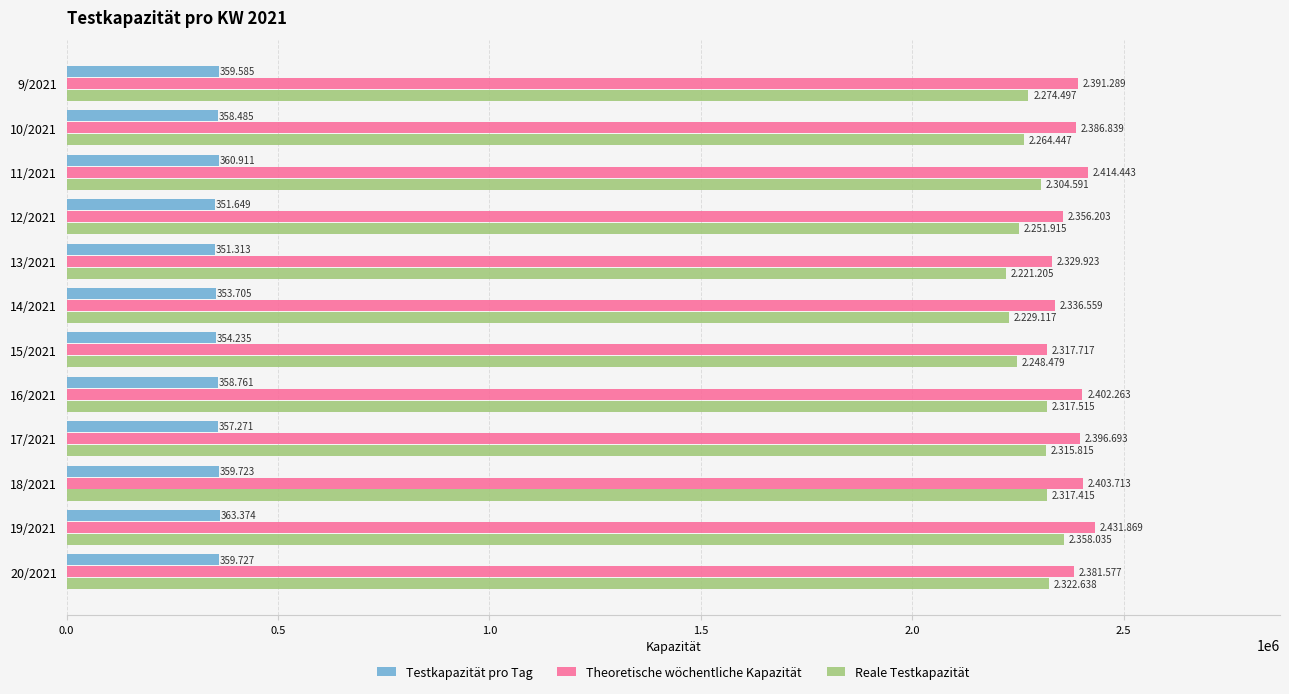

Is the value of Testkapazität pro Tag at 9/2021 greater than the value of Theoretische wöchentliche Kapazität at 14/2021?

No